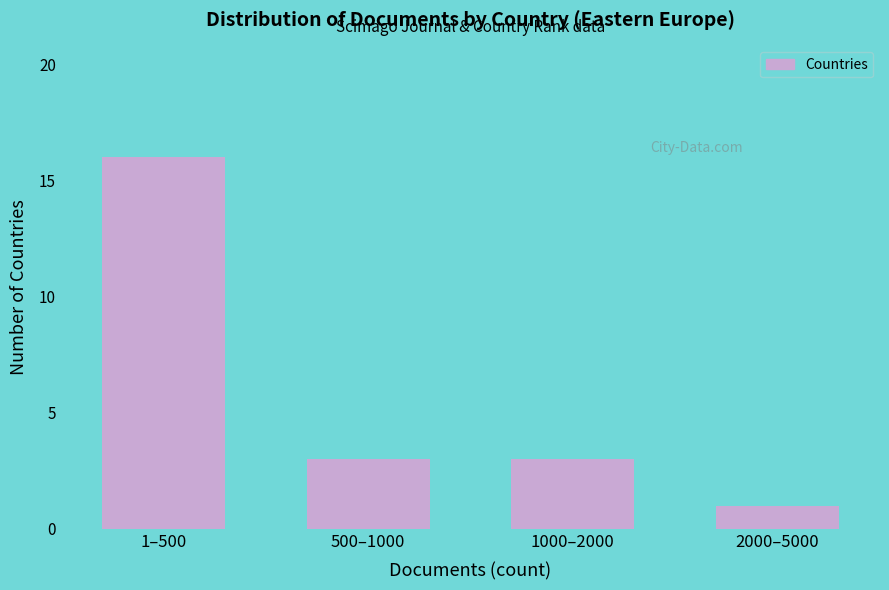

Reading left to right, list all the values displayed in this chart.

16	3	3	1